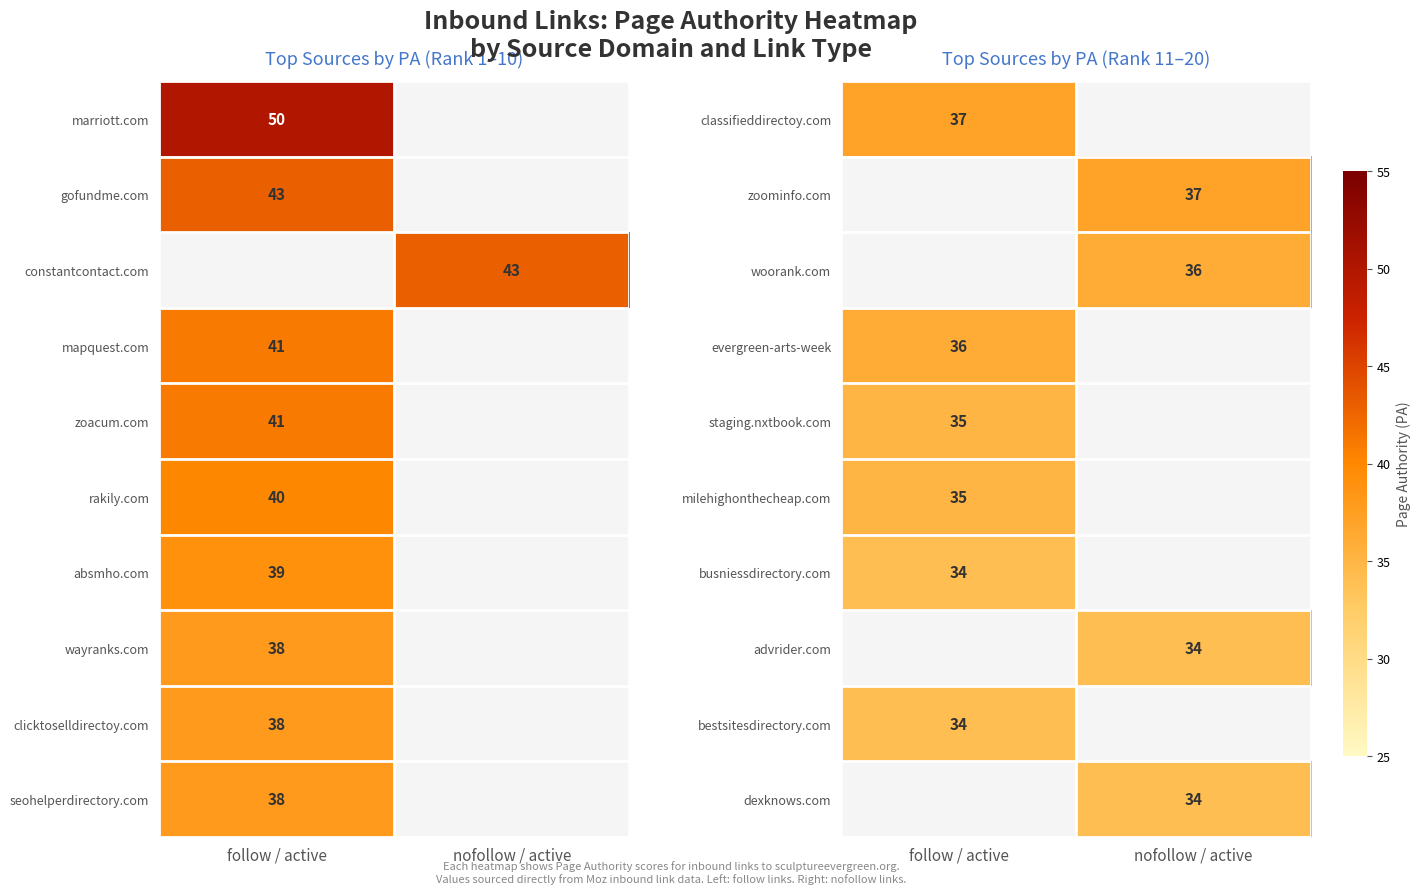

The value of bestsitesdirectory.com at follow / active is 9. True or false?

False